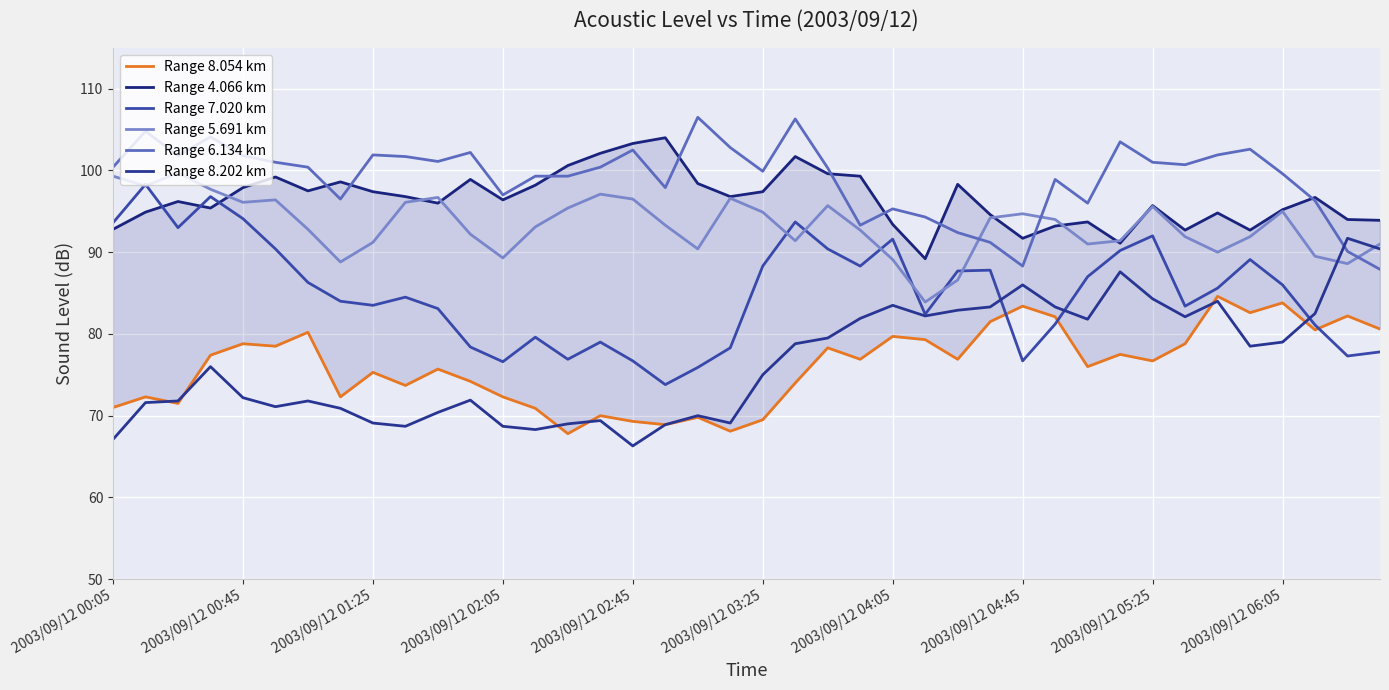

In Range 5.691 km, how many points are higher than both neighbors (excluding endpoints)?

9